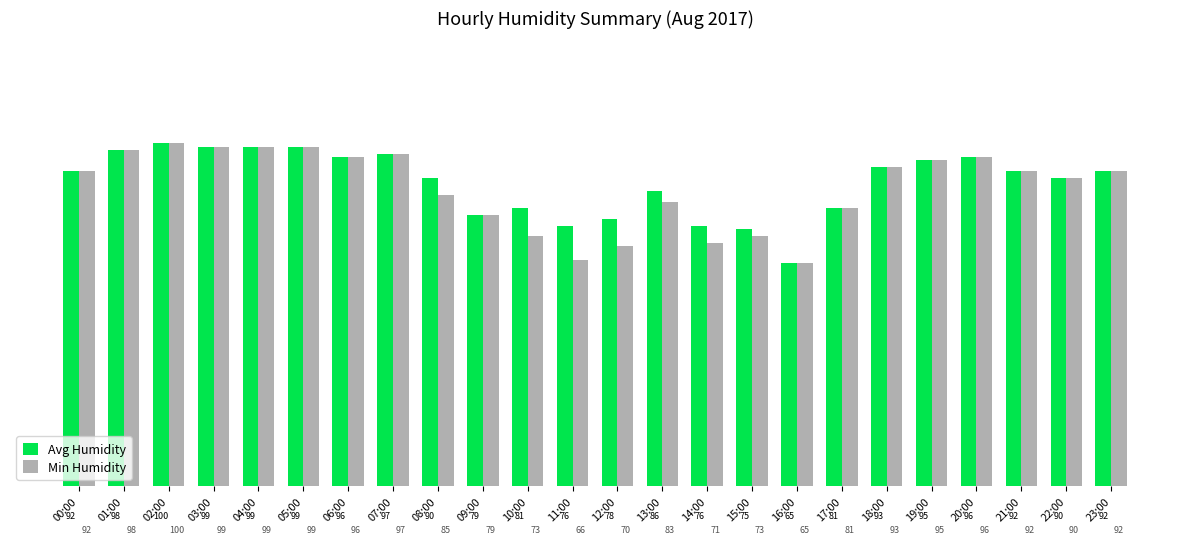

True or false: Min Humidity has a value of 65 at 16:00.

True